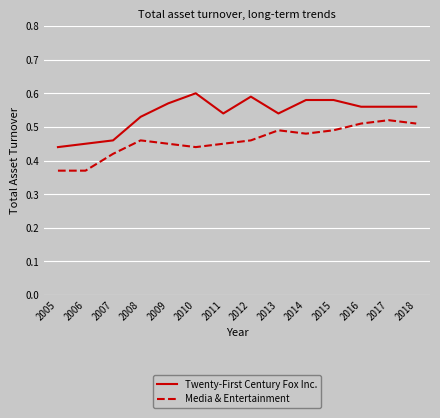

What are all the series names shown in the legend?

Twenty-First Century Fox Inc., Media & Entertainment